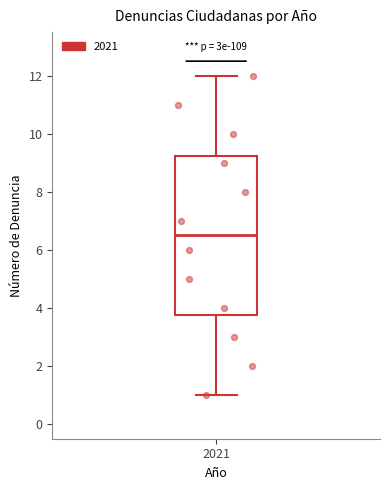

Read this box plot against the y-axis: the position of the median line, the range covered by the box, and the ends of both whiskers. The values are not printed on the chart, so give them approximately, as read against the axis.

median 6.6, box 3.8 to 9.2, whiskers 1.0 to 12.0